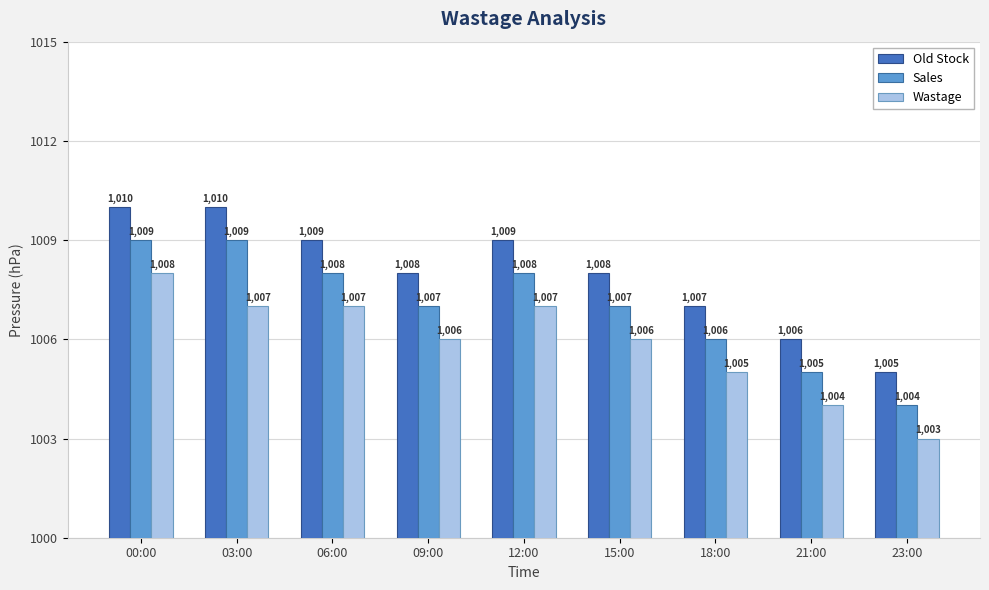

How many values in the Sales series are below 1007?

3